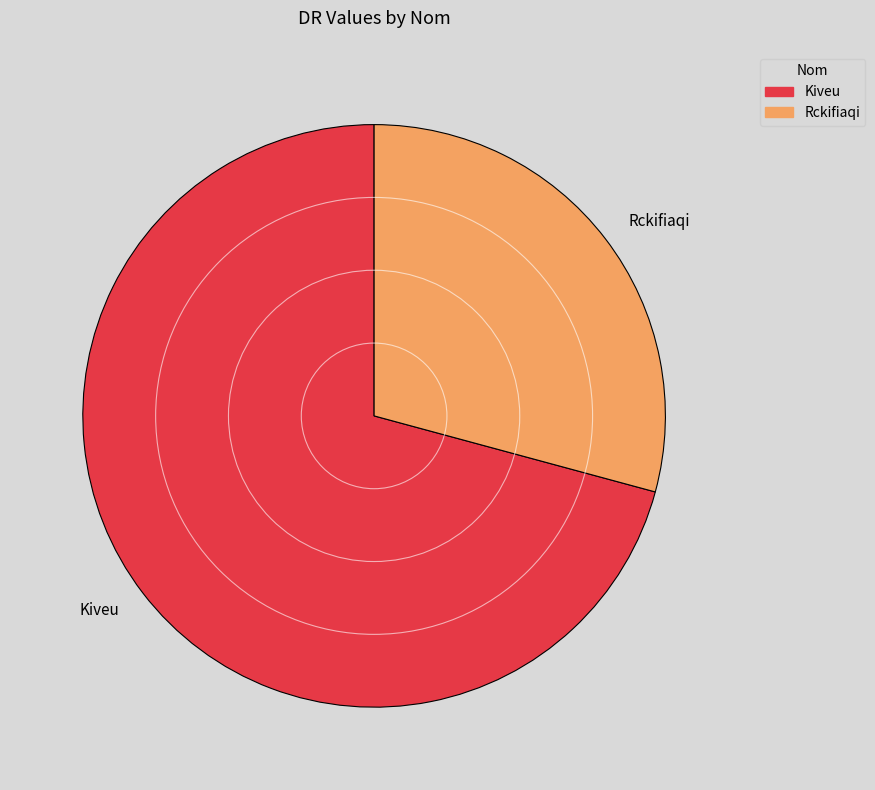

The Kiveu slice represents 71% of the pie. True or false?

True